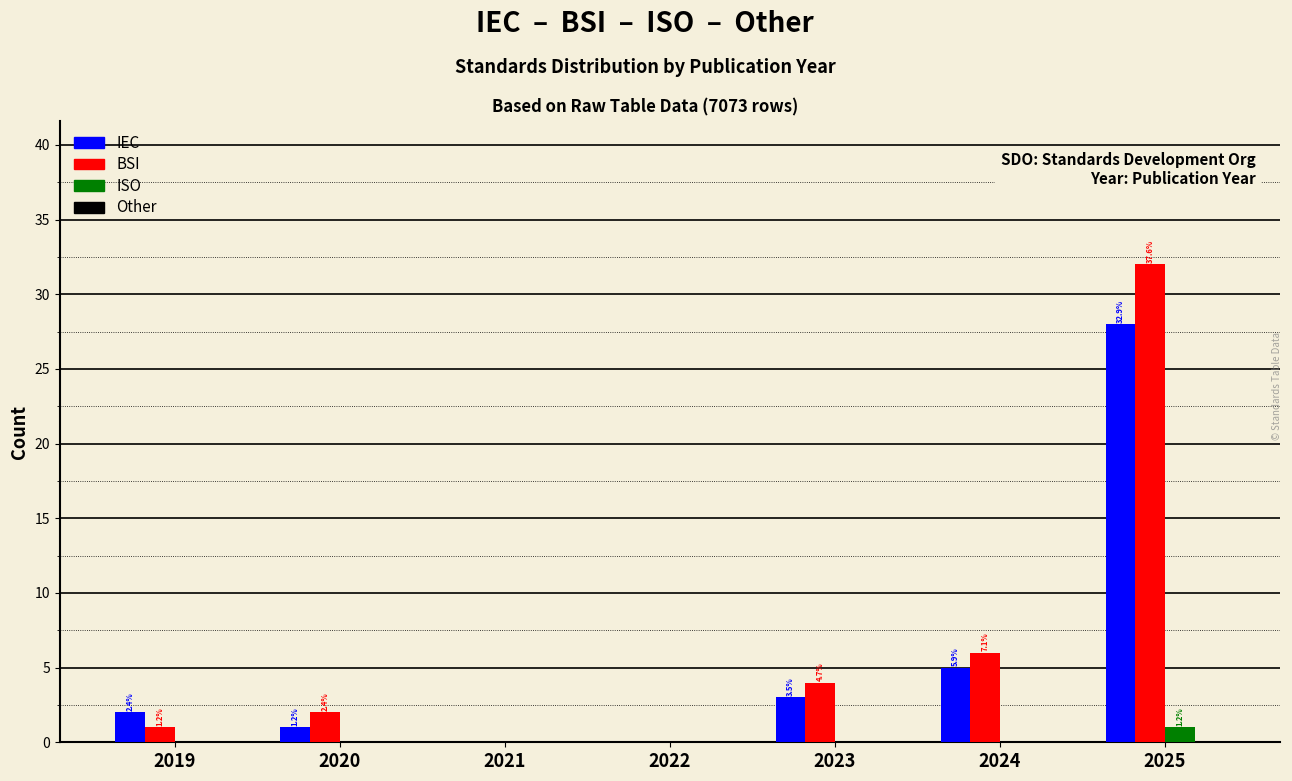

Are the bars grouped side by side (vs. stacked)?

Yes